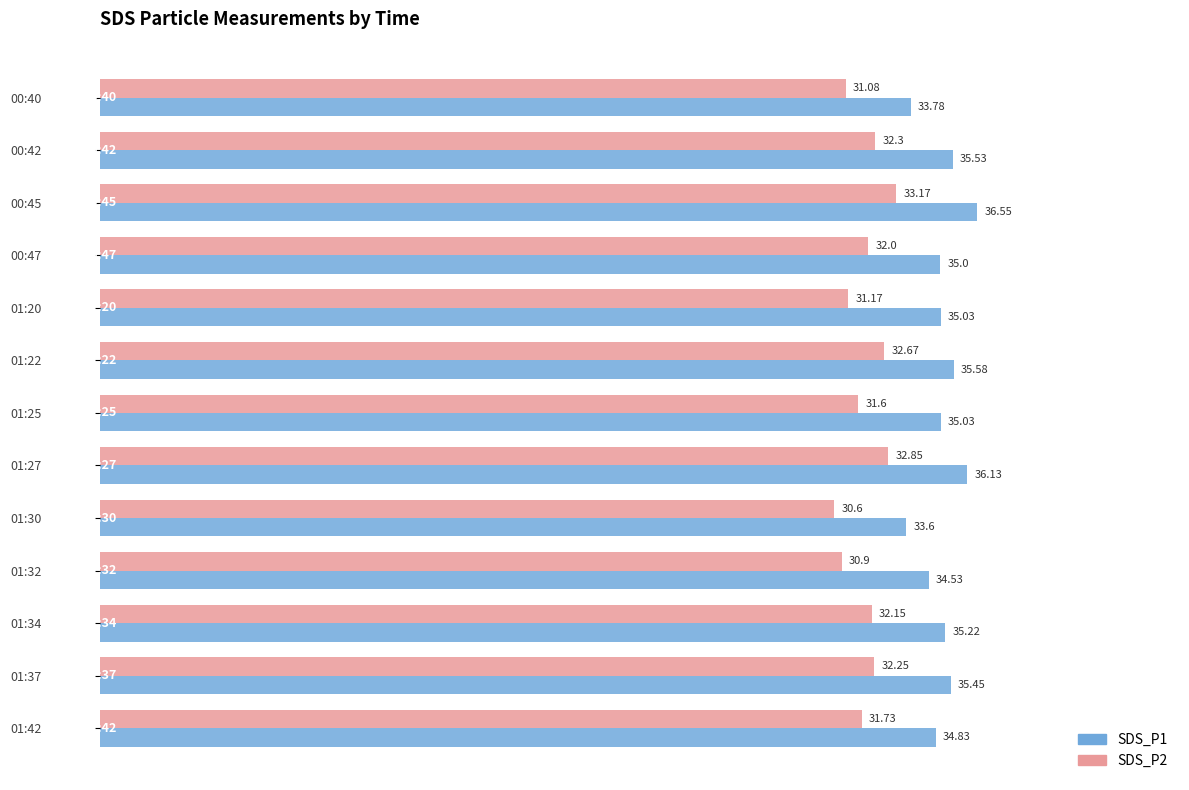

What is the difference between the SDS_P1 values at 01:30 and 01:32?

0.9